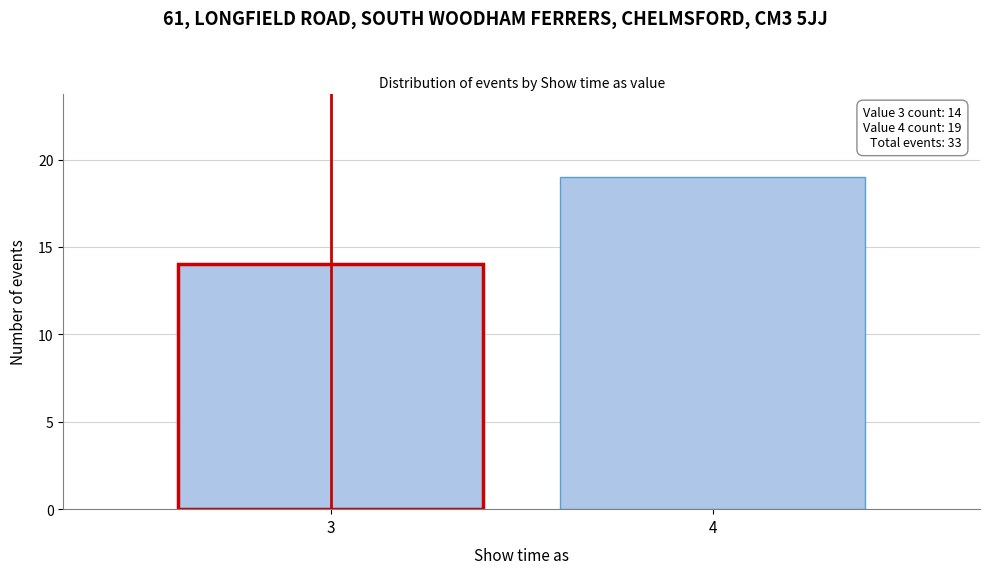

Reading left to right, what are all the values shown in this chart?

3=14	4=19